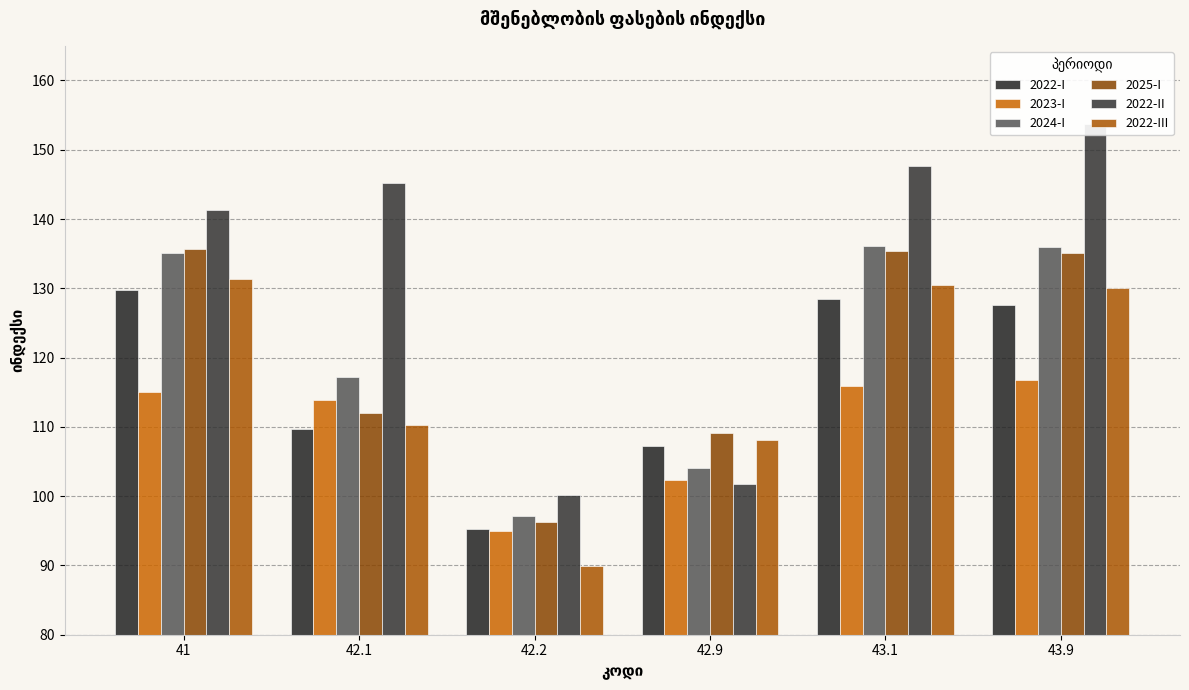

What position from the left is 42.1?

2